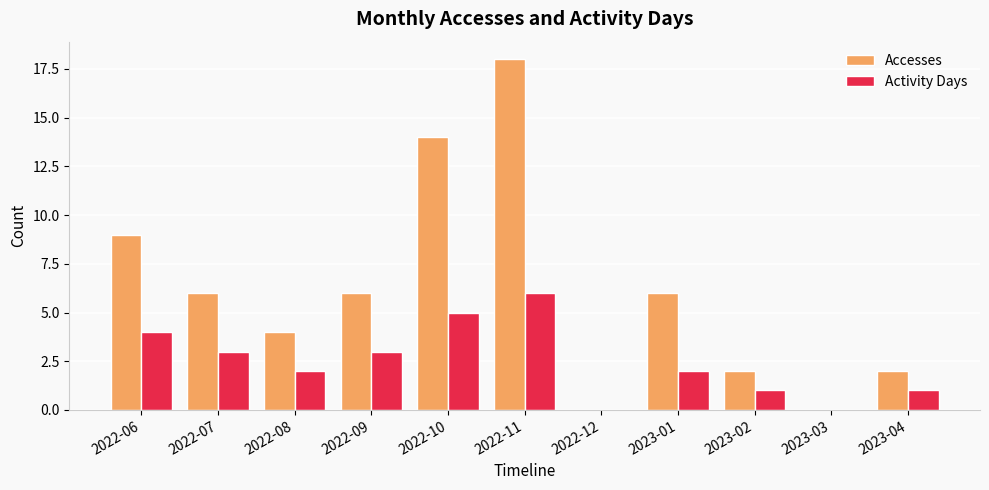

At which label does Activity Days reach its peak?

2022-11